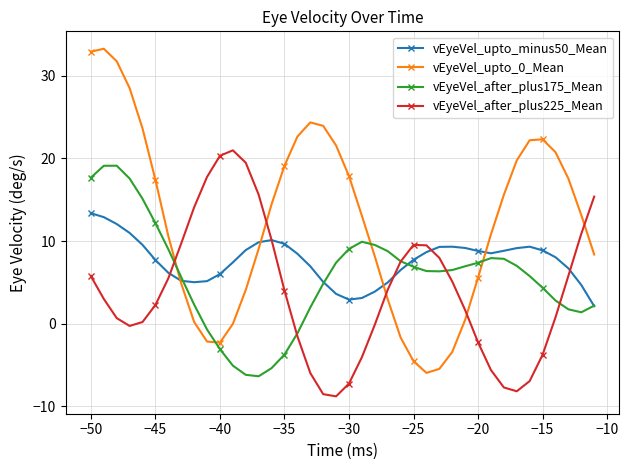

How many categories are shown in the chart?

40